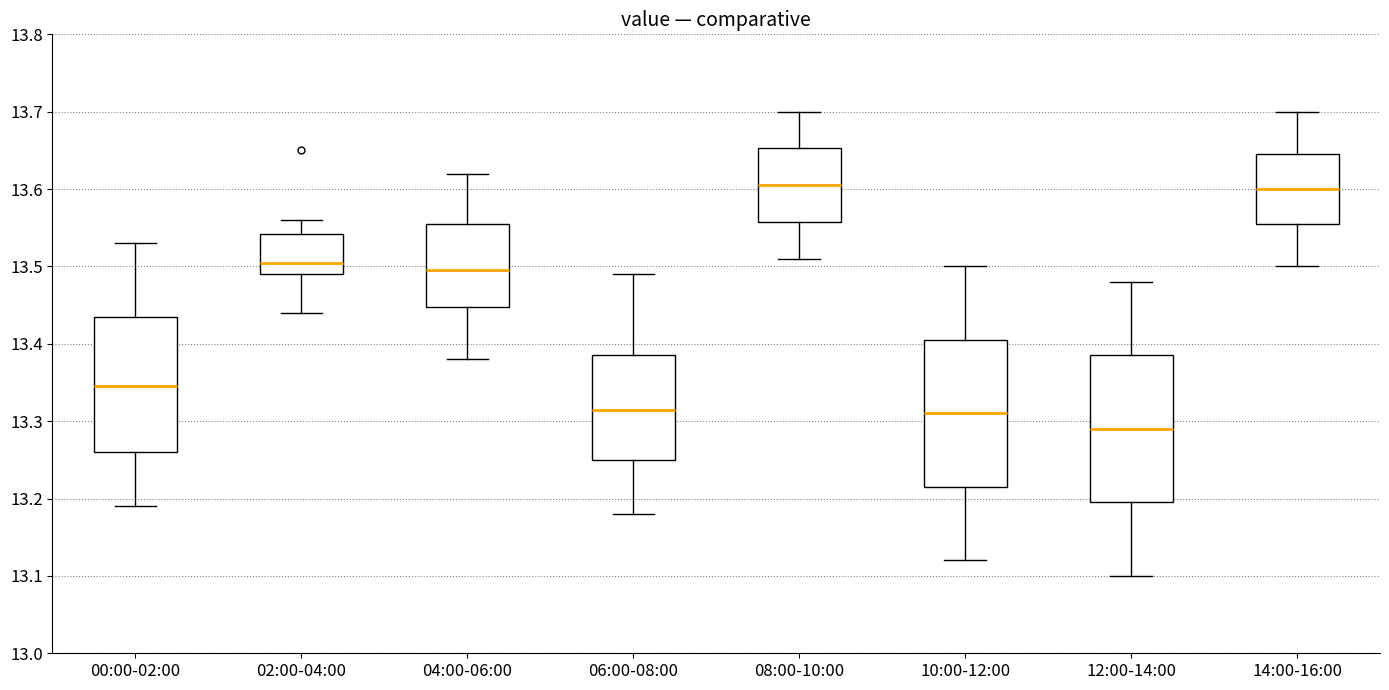

Where is the lower edge of the box for 06:00-08:00 on the y-axis? The values are not printed on the chart, so give them approximately, as read against the axis.

13.25